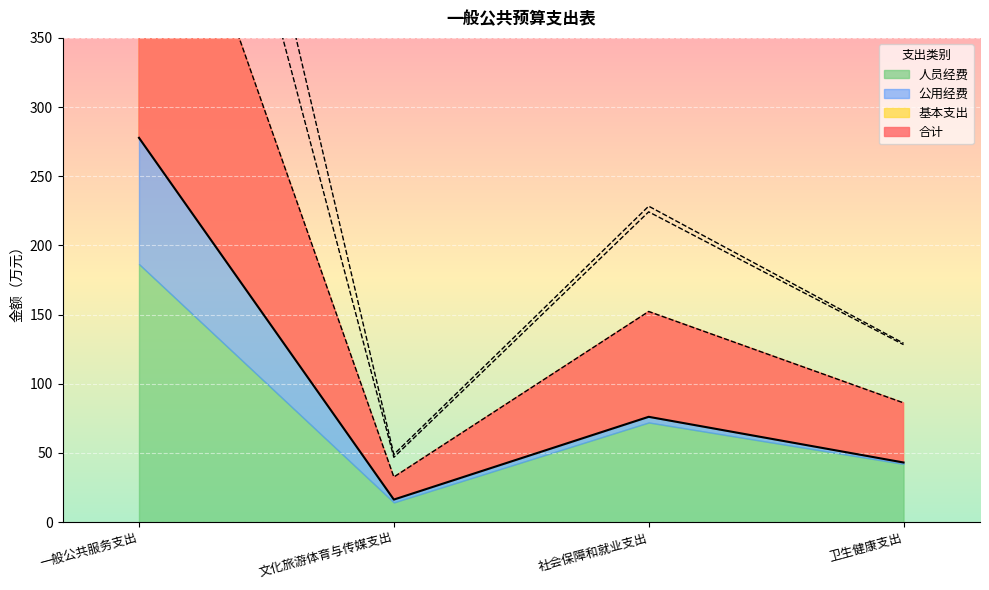

What is the label of the 3rd point from the left?

社会保障和就业支出